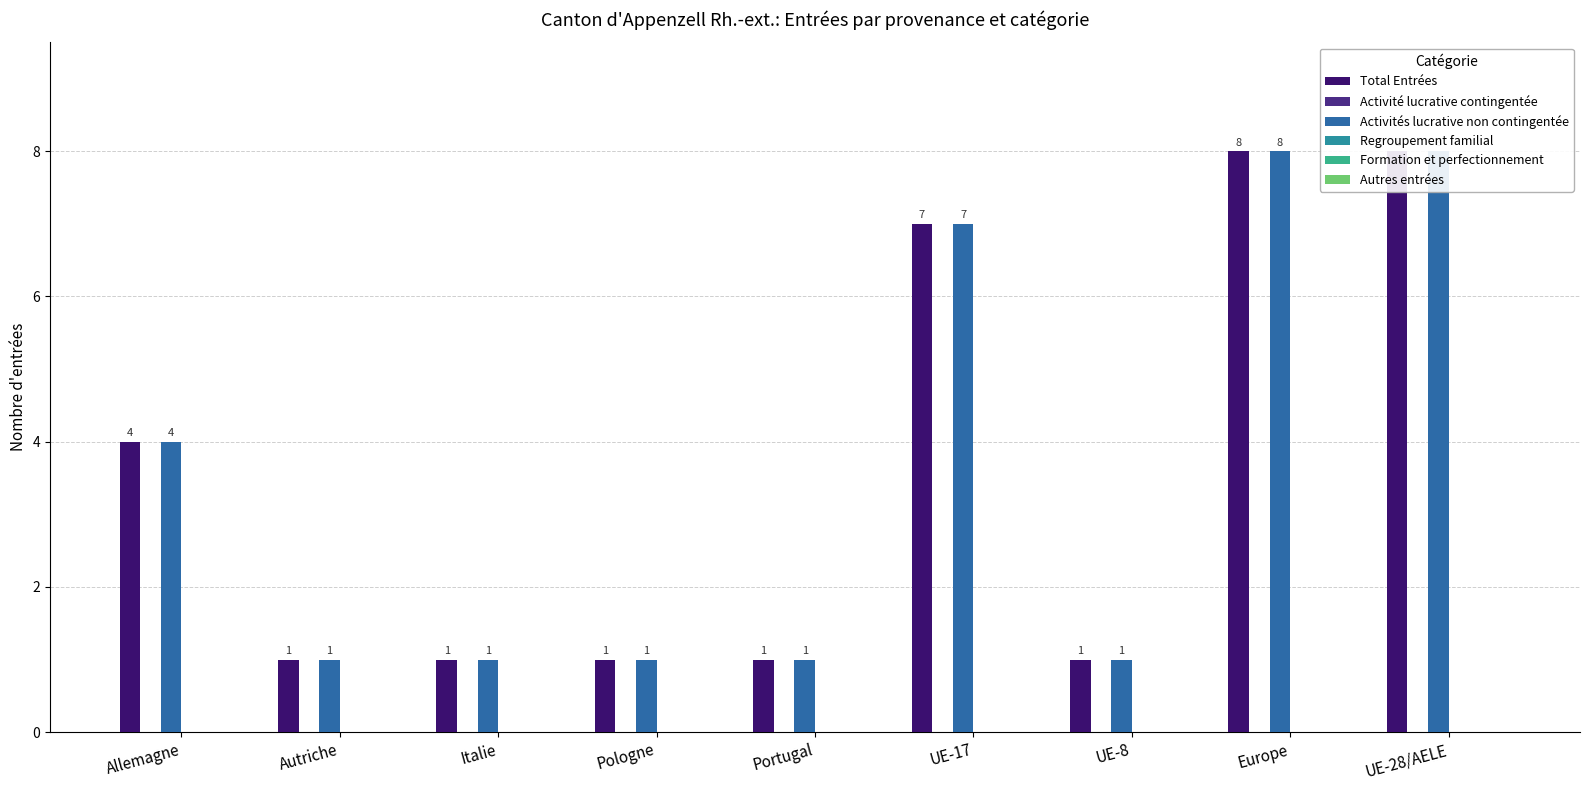

True or false: Formation et perfectionnement has a value of 0 at Italie.

True